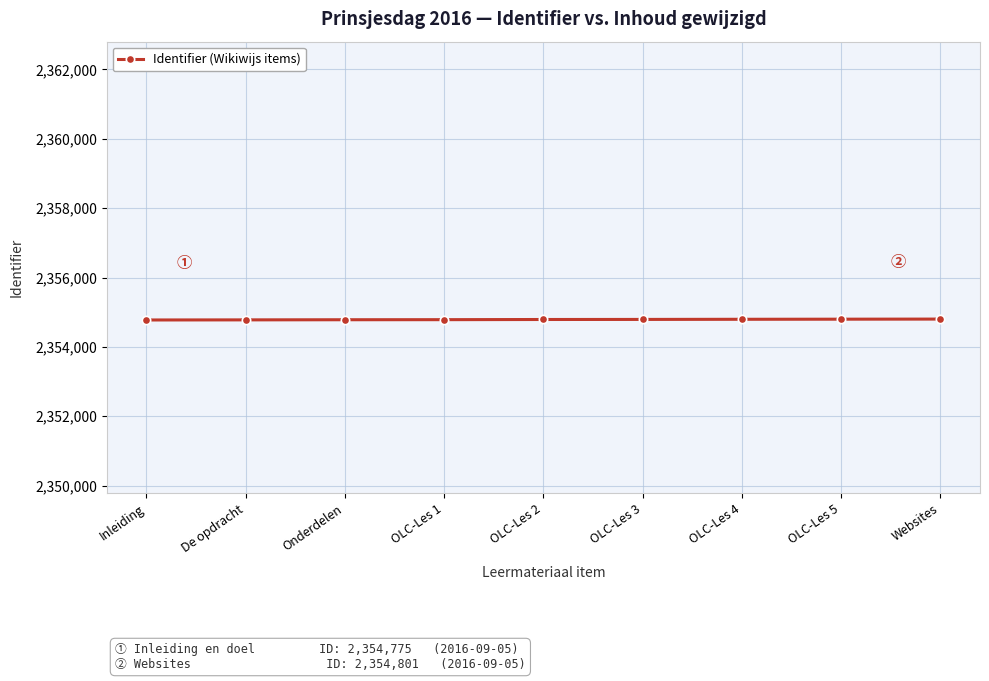

What is the sum of the values at Onderdelen and De opdracht?

4709560